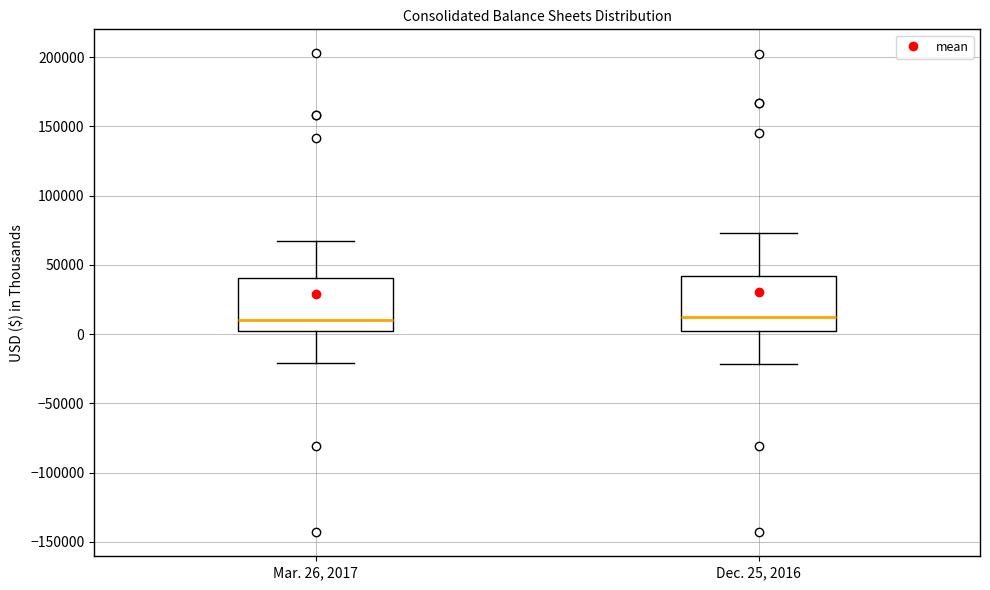

Where is the upper edge of the box for Dec. 25, 2016 on the y-axis? The values are not printed on the chart, so give them approximately, as read against the axis.

40000